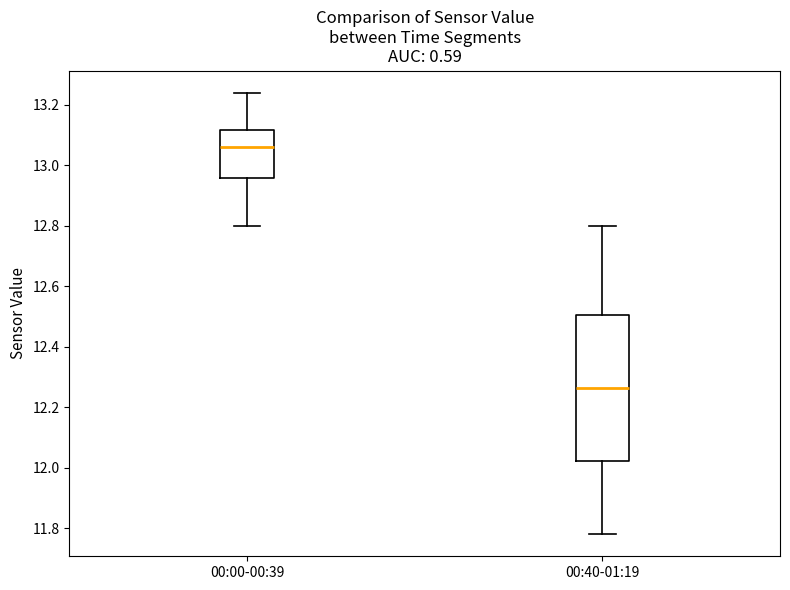

Reading left to right, transcribe this box plot: for each box, give where its median line is, the range the box spans, and where its two whiskers end, as read against the y-axis. The values are not printed on the chart, so give them approximately, as read against the axis.

00:00-00:39: median 13.06, box 12.96 to 13.12, whiskers 12.80 to 13.24
00:40-01:19: median 12.26, box 12.02 to 12.50, whiskers 11.78 to 12.80